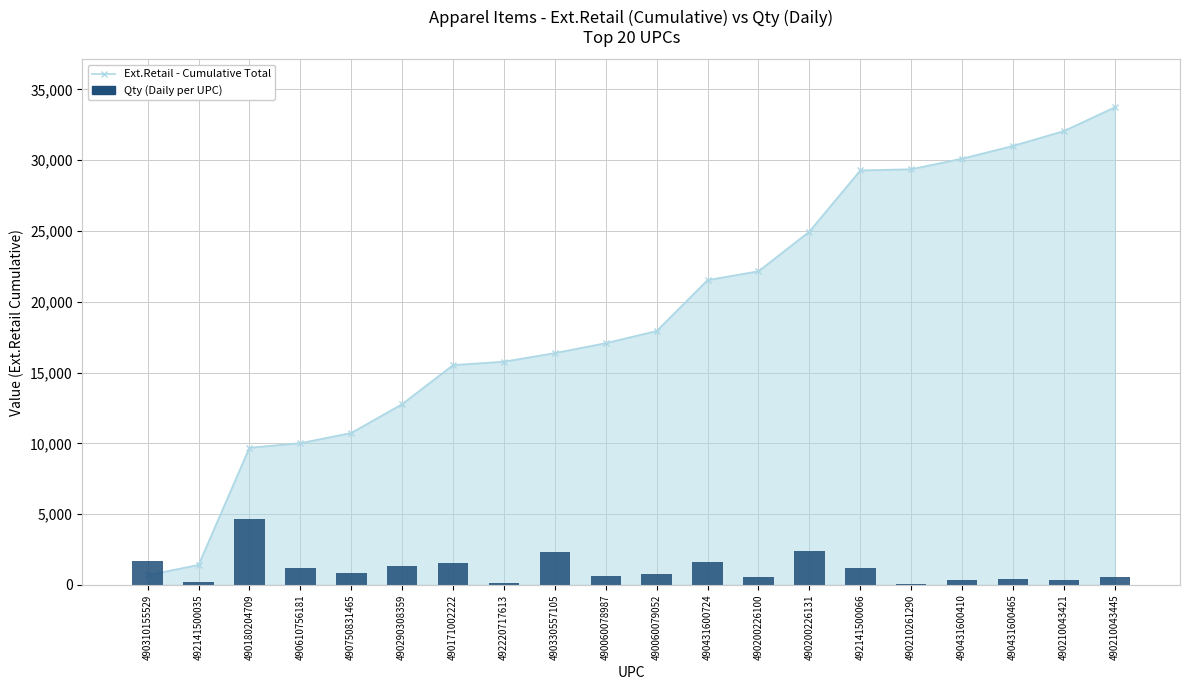

Reading left to right, list all the values displayed in this chart.

153	18	414	108	72	120	138	12	204	54	66	144	48	216	108	3	30	36	30	48